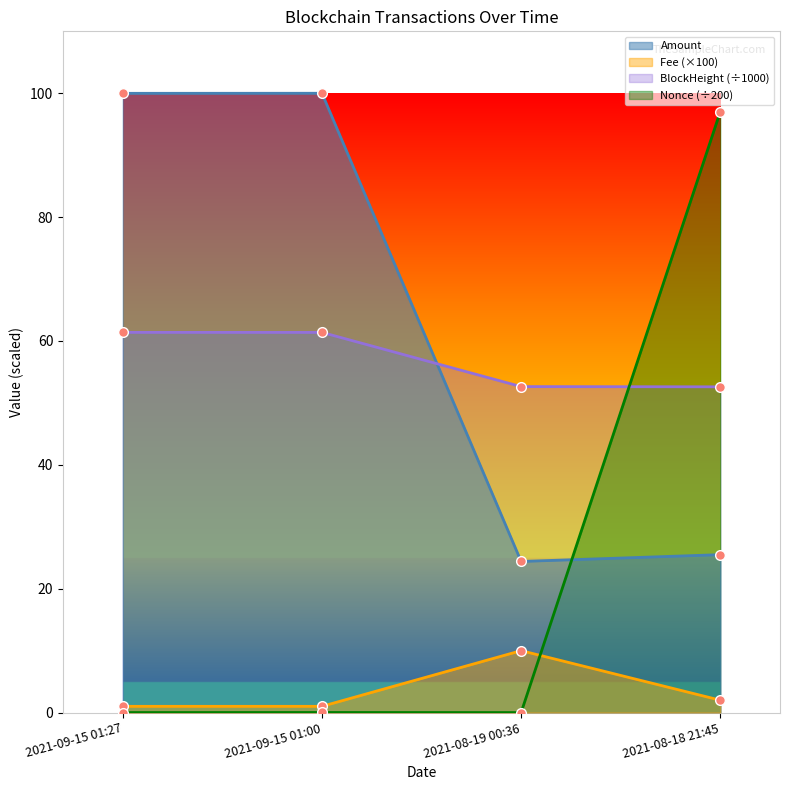

At which label is Nonce closest to 48?

2021-09-15 01:00